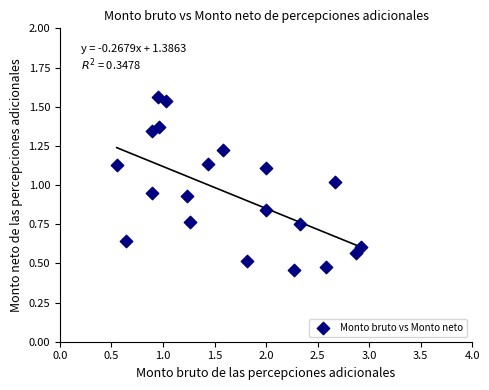

What is the range of X values (max minus min)?

2.4